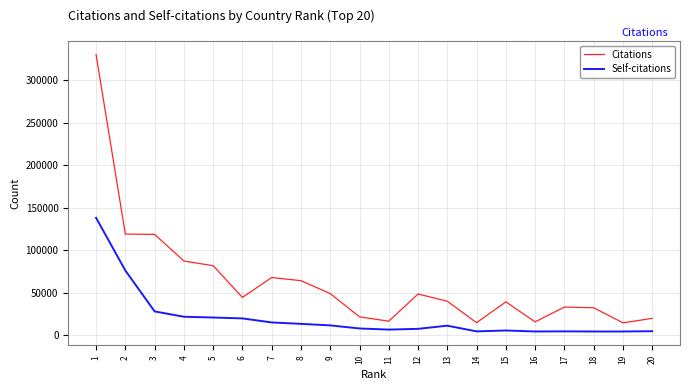

Does the chart have visible grid lines?

Yes